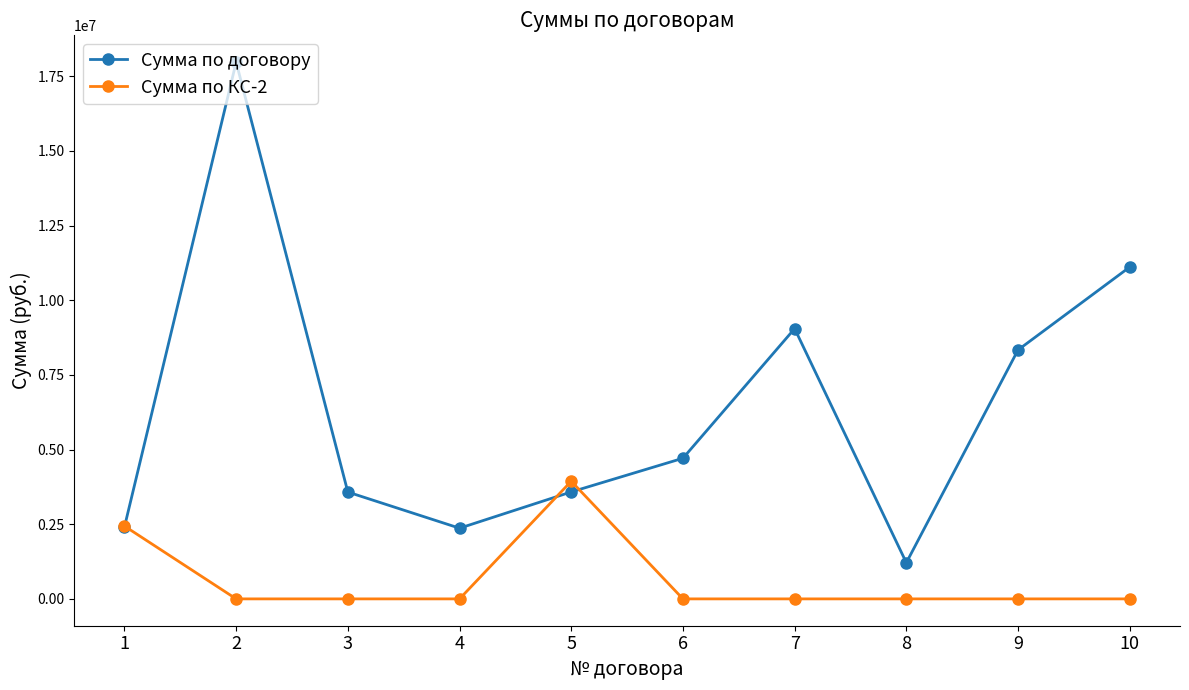

What is the sum of the Сумма по договору values at 9 and 10?

19447254.7